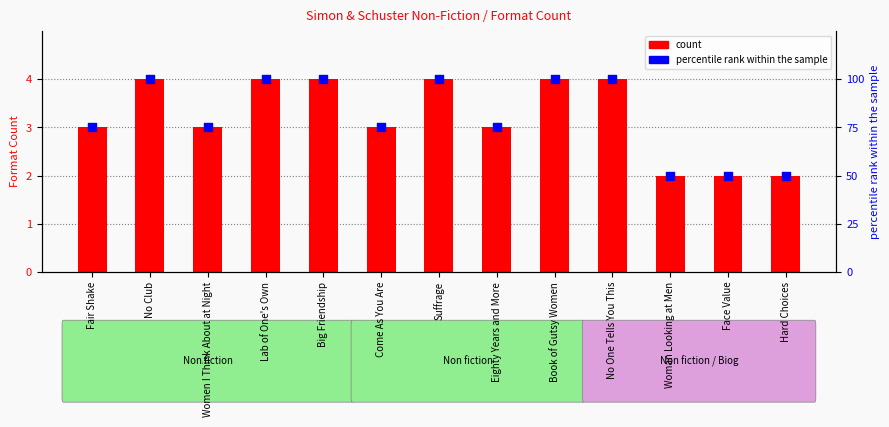

Which series has the largest total across all categories?

percentile rank within the sample